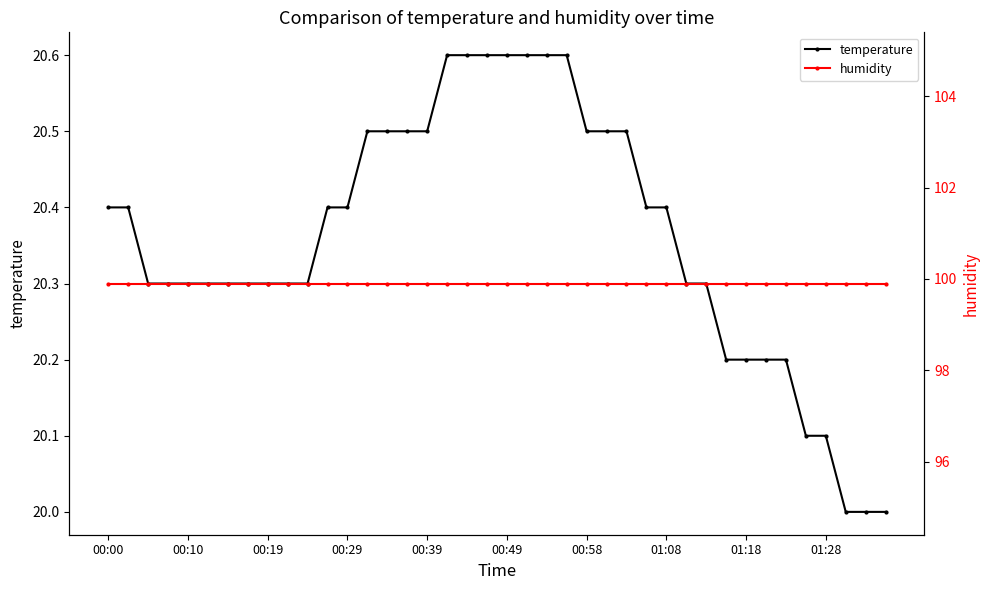

Which series has the largest range (max minus min)?

temperature